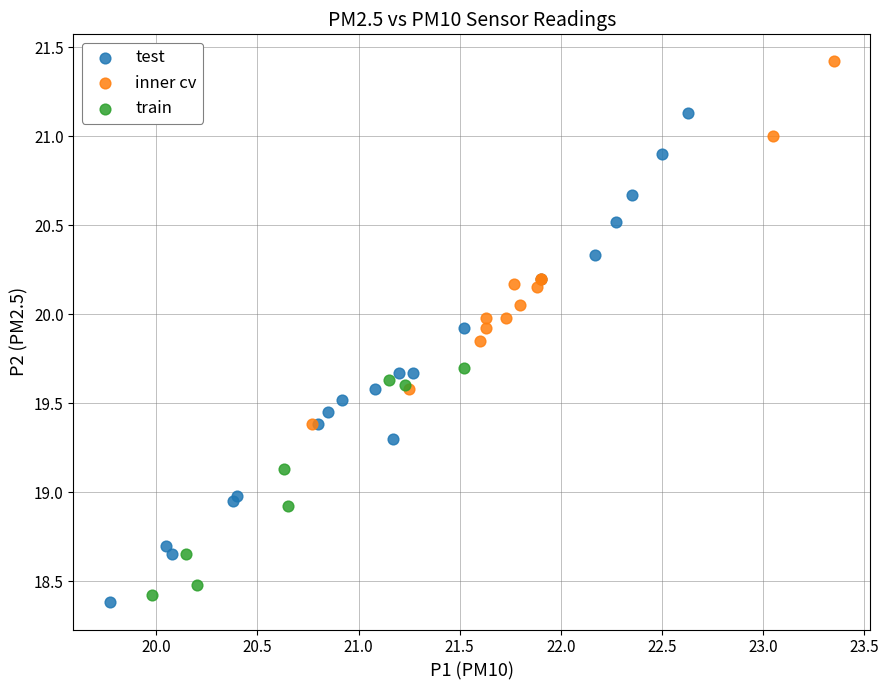

Which series reaches the minimum Y coordinate?

test